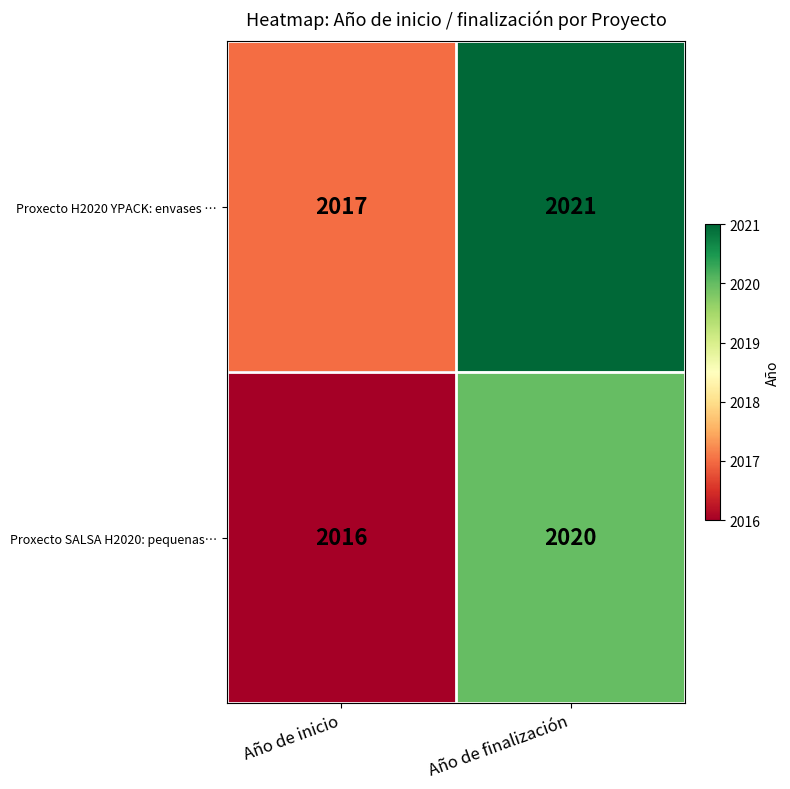

Which category has the lowest value across all series?

Año de inicio